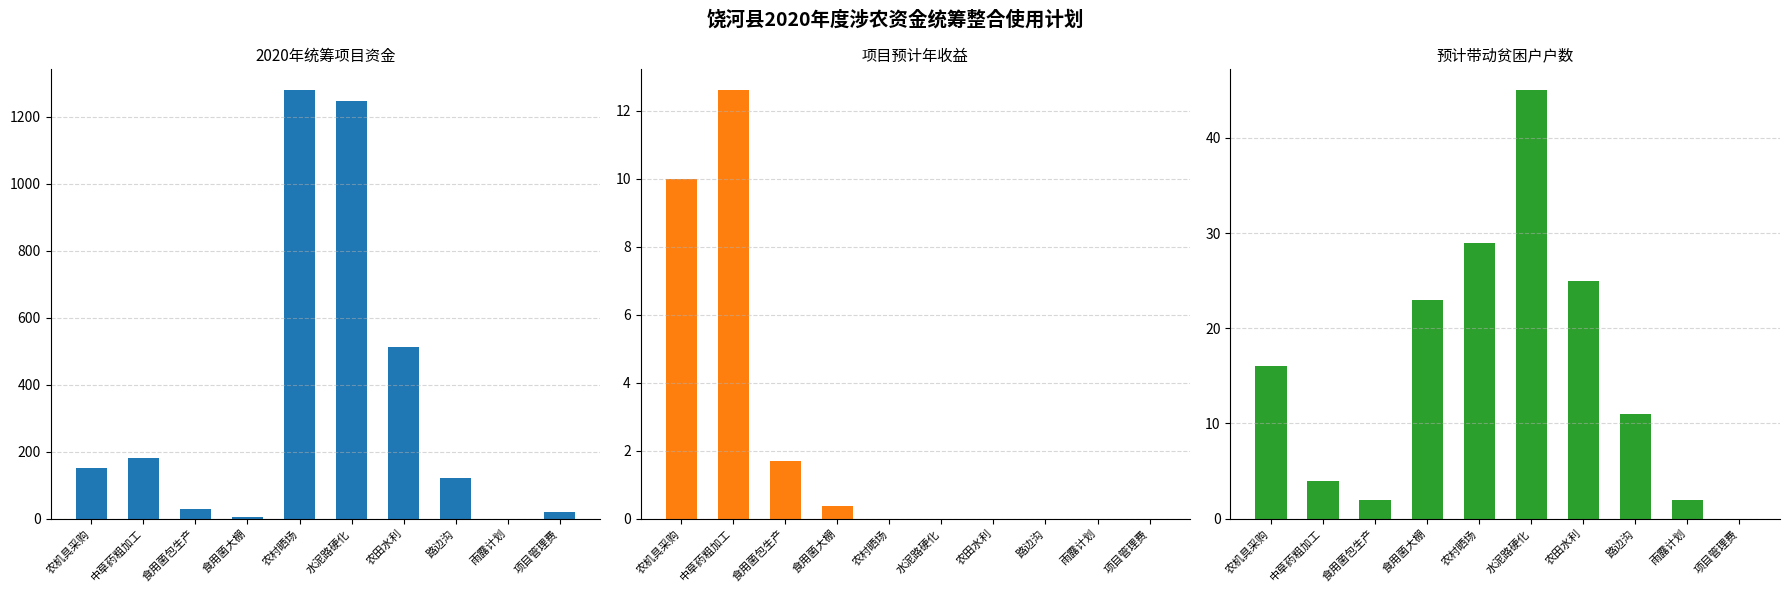

The value of 项目预计年收益 at 雨露计划 is -8.5. True or false?

False